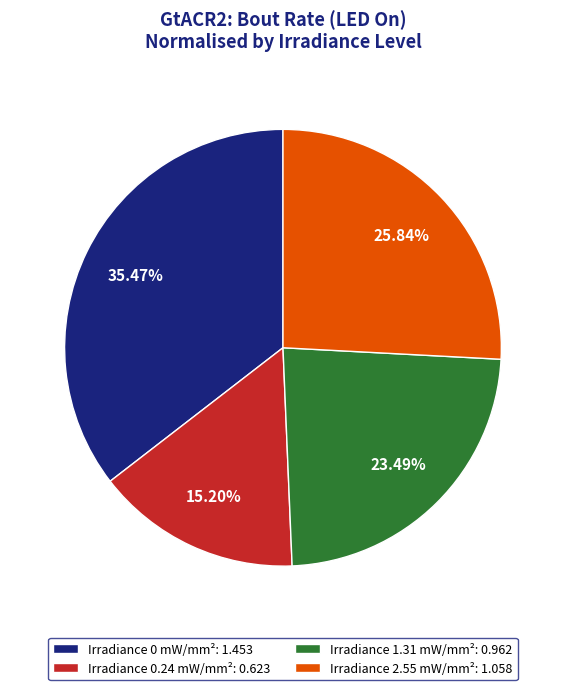

Rank the categories by value from highest to lowest.

Irradiance 0 mW/mm²: 1.453, Irradiance 2.55 mW/mm²: 1.058, Irradiance 1.31 mW/mm²: 0.962, Irradiance 0.24 mW/mm²: 0.623